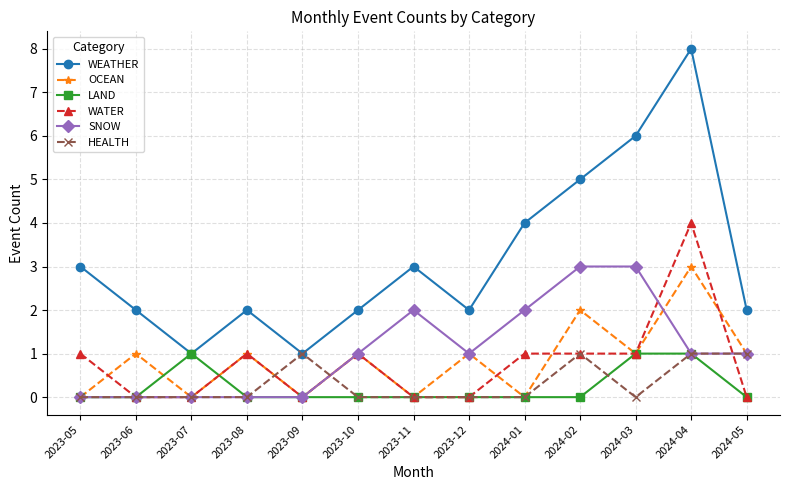

Between 2024-01 and 2024-04, which series saw the biggest shift?

WEATHER